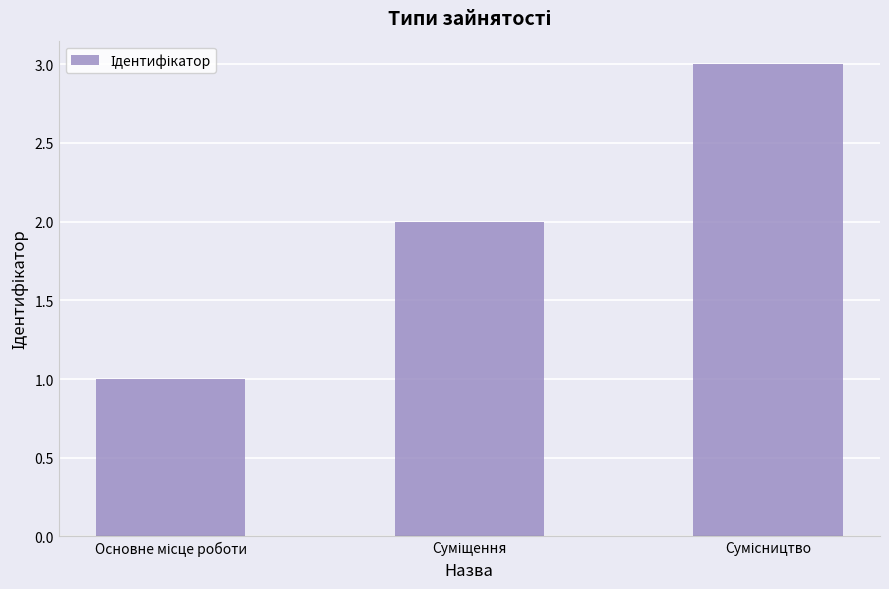

What is the sum of all values?

6